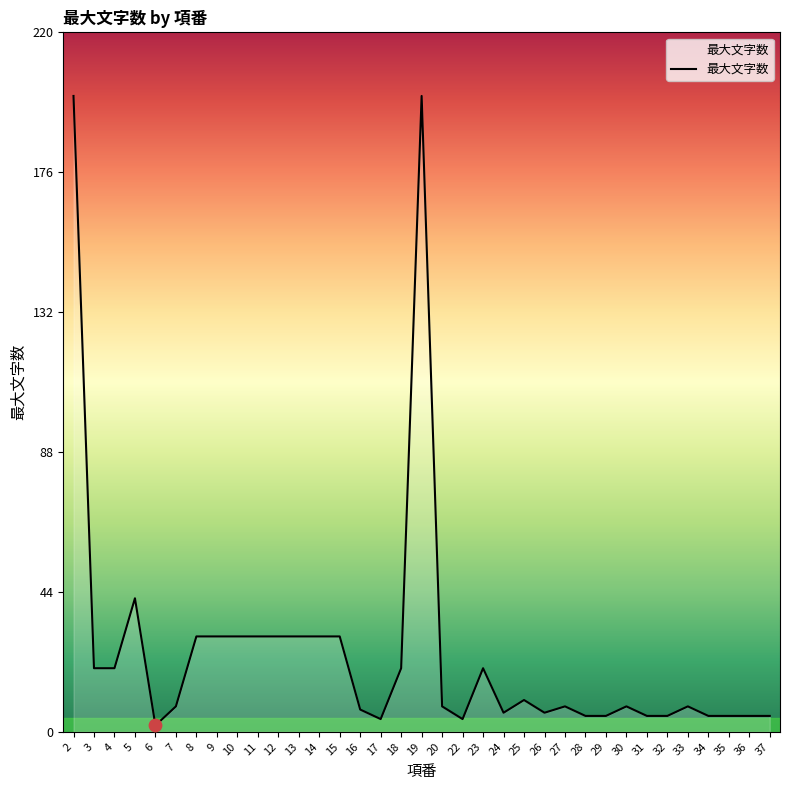

What is the change in value from 23 to 28?

-15